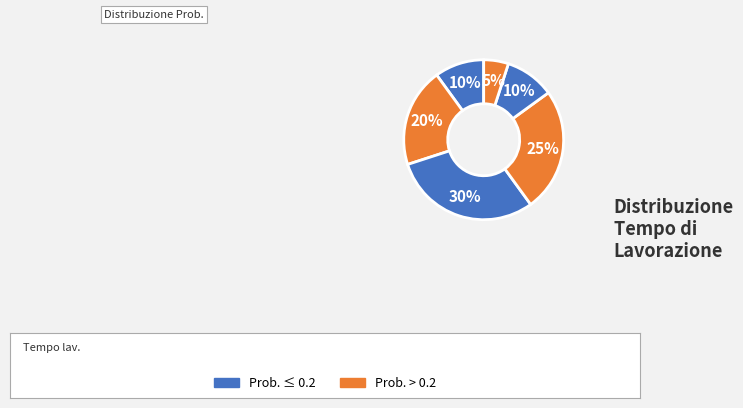

How many segments does this pie chart have?

6